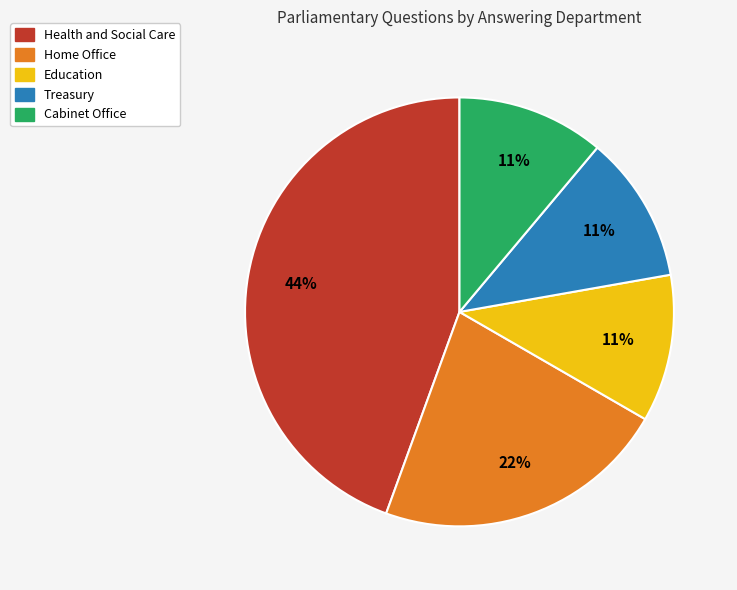

To the nearest percent, what is the difference between the largest and smallest slice percentages?

33%